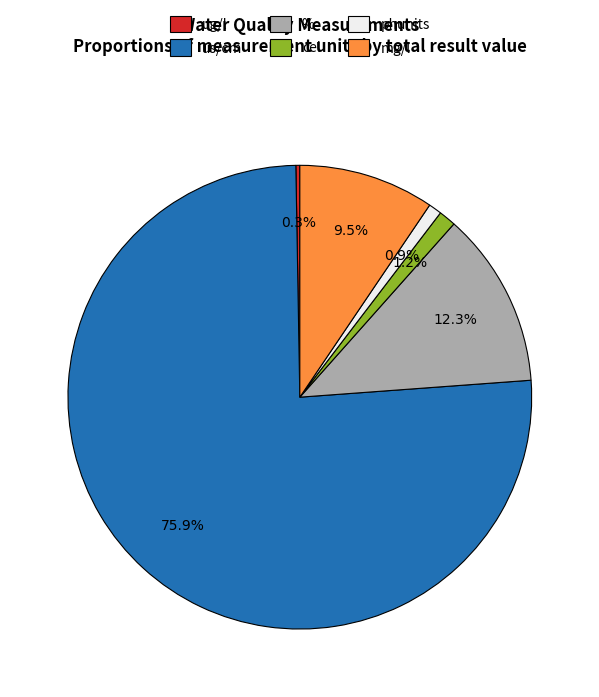

Is there a majority slice in this chart?

Yes